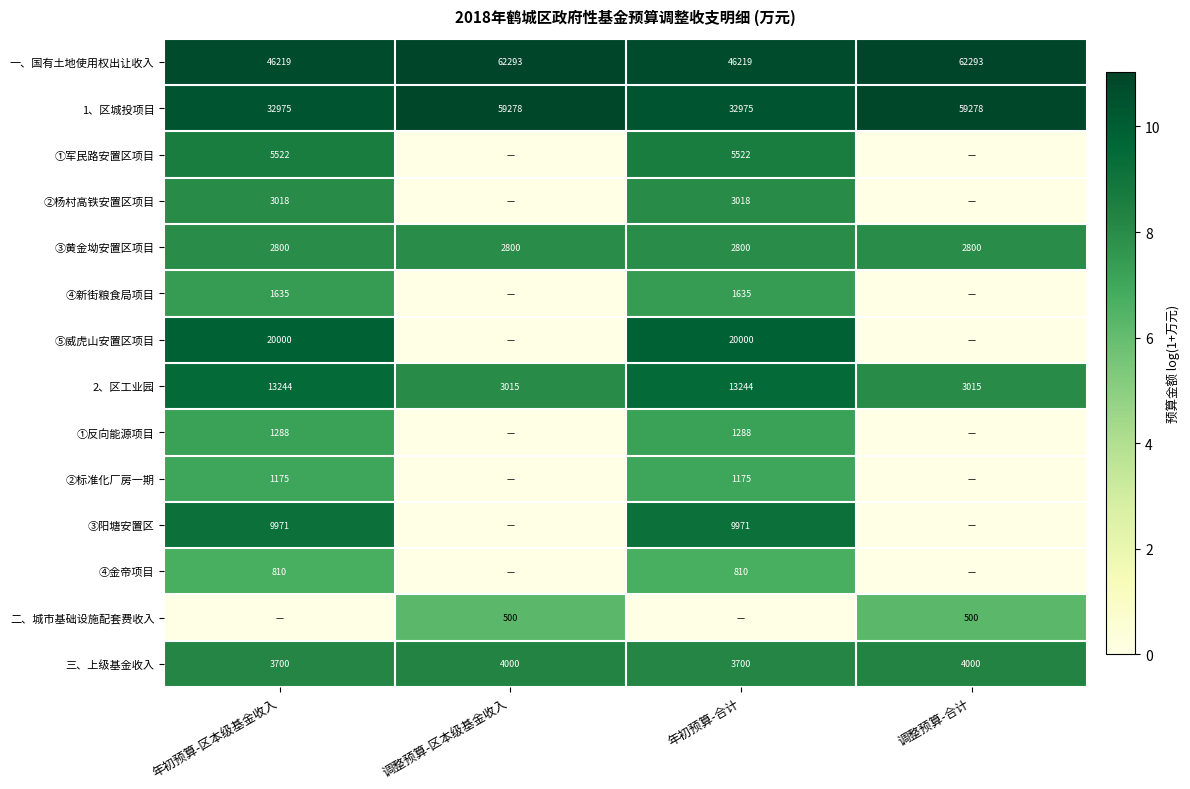

Which label corresponds to the largest value in the chart?

调整预算-区本级基金收入